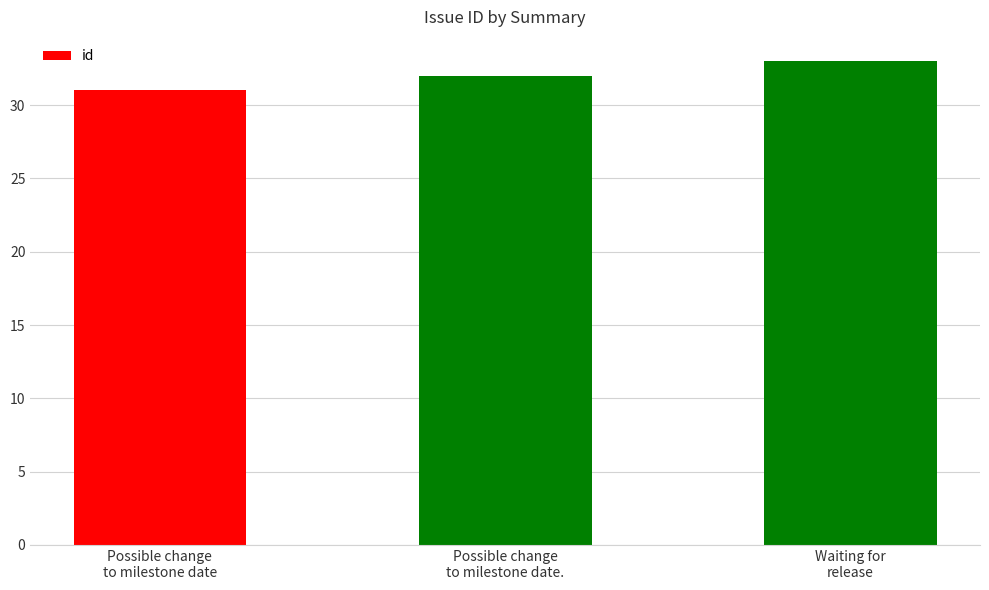

Does the chart contain any negative values?

No